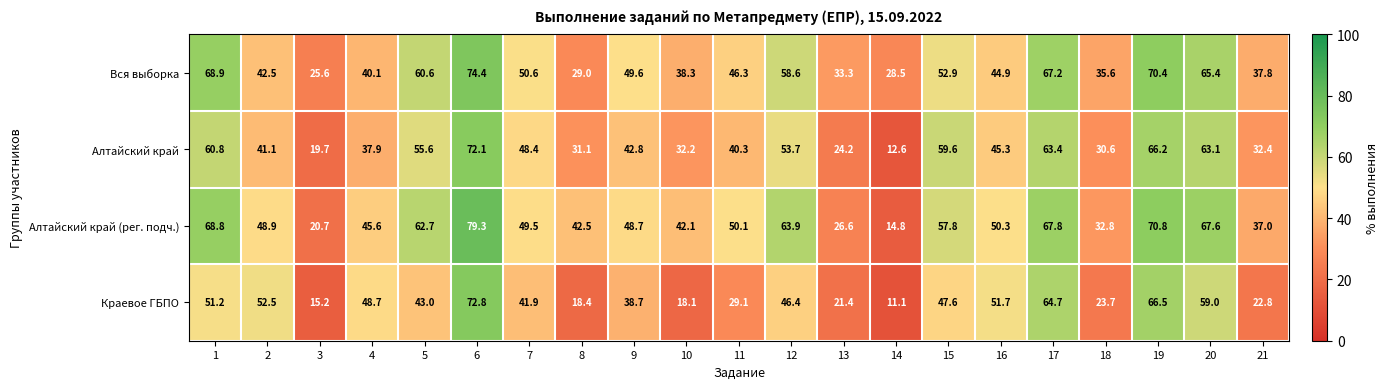

Which category has the highest value in the Вся выборка series?

6